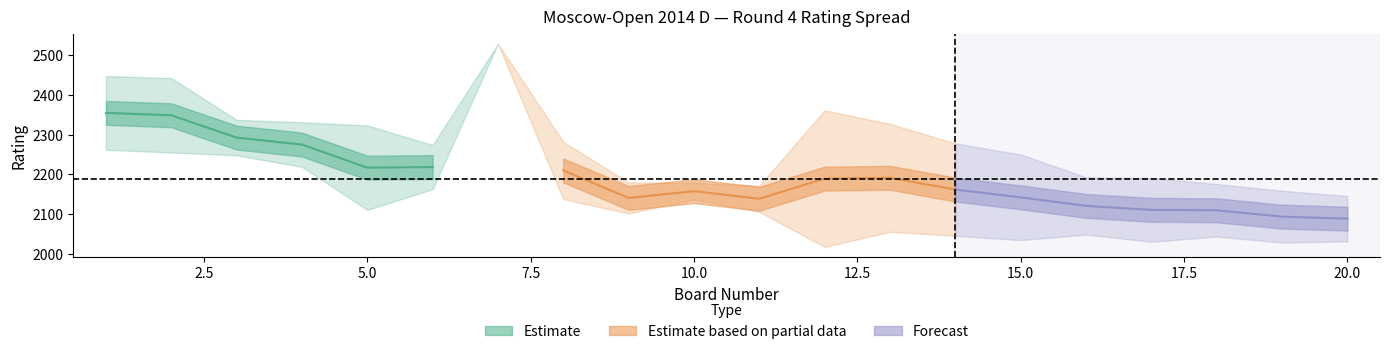

What is the total value across all series at 14?

4324